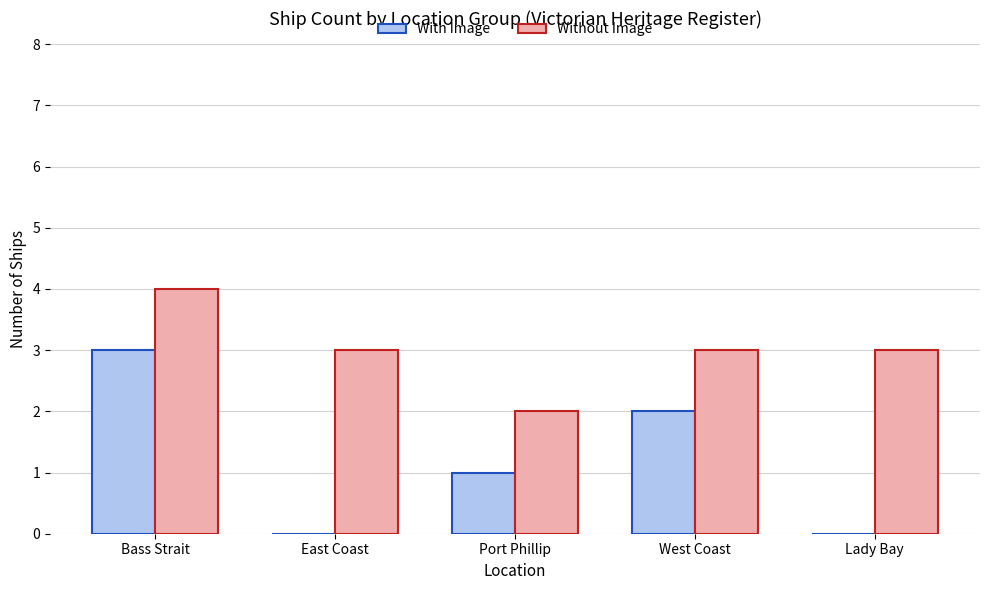

How many data points does each series have?

5